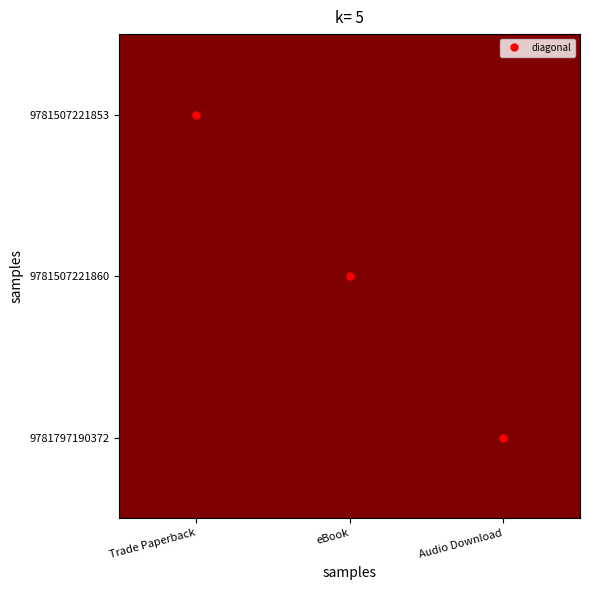

Reading left to right, what are all the values shown in this chart?

9781507221853: Trade Paperback=1.0	eBook=1.0	Audio Download=1.0
9781507221860: Trade Paperback=1.0	eBook=1.0	Audio Download=1.0
9781797190372: Trade Paperback=1.0	eBook=1.0	Audio Download=1.0